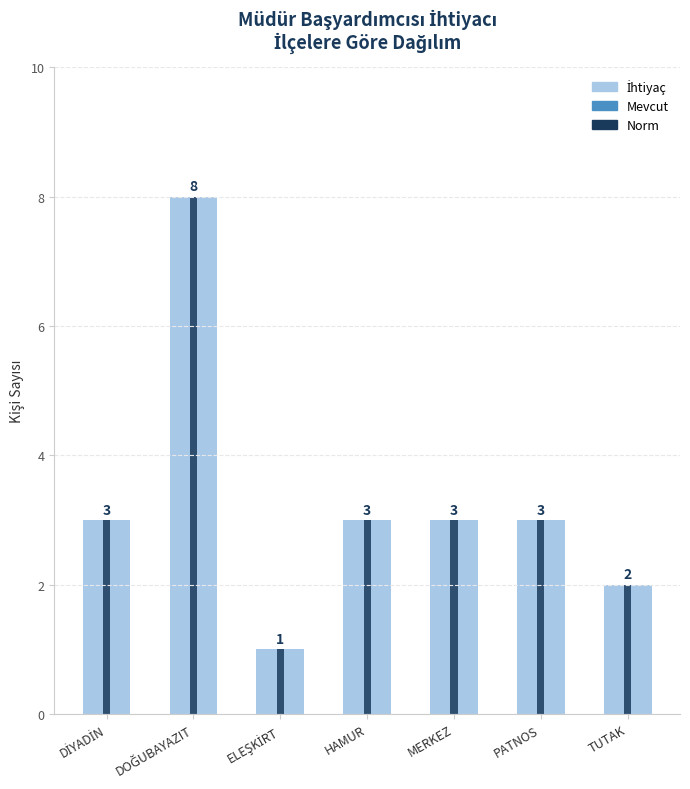

What are all the series names shown in the legend?

Mevcut, İhtiyaç, Norm